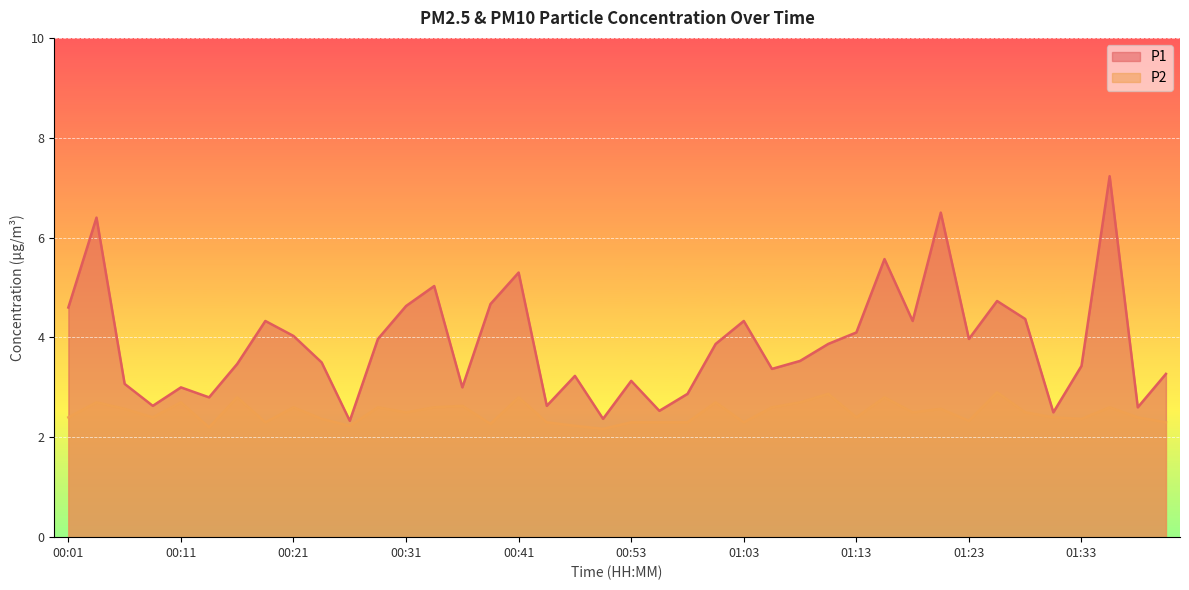

Where is P2 nearest to the value 2?

00:50